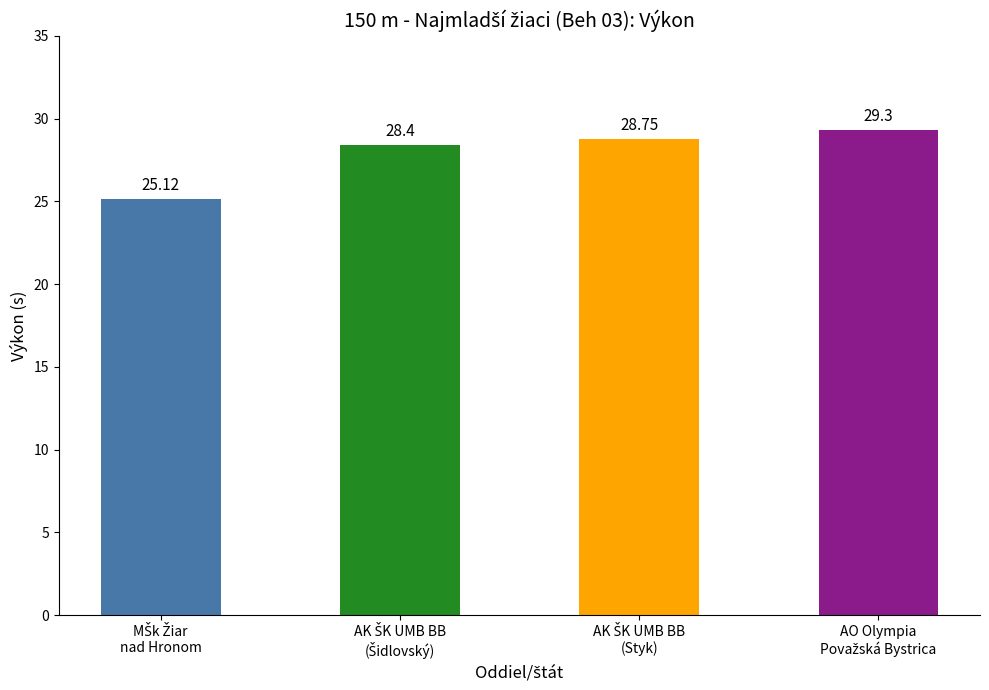

How many series are shown in this chart?

1